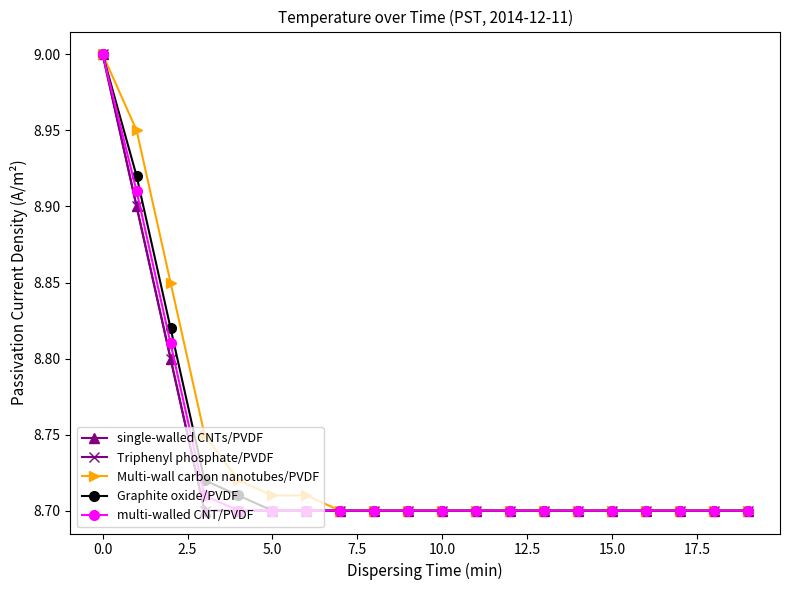

Is this an area chart (filled region under the line)?

No